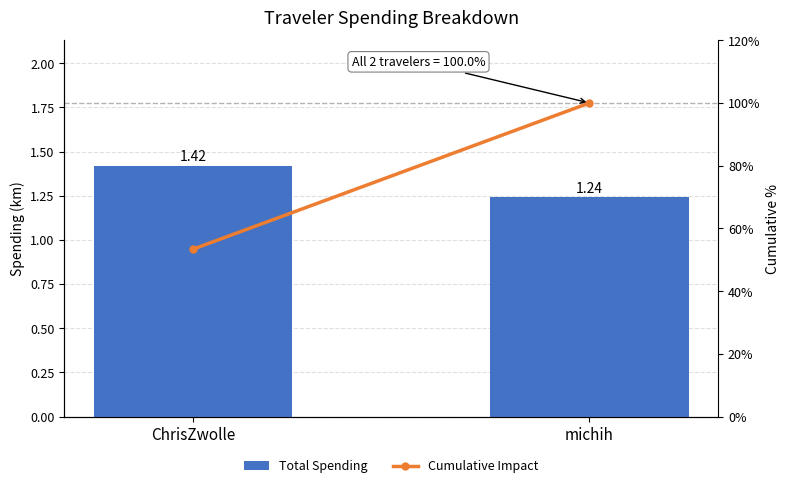

What is the difference between the Total Spending values at ChrisZwolle and michih?

0.2